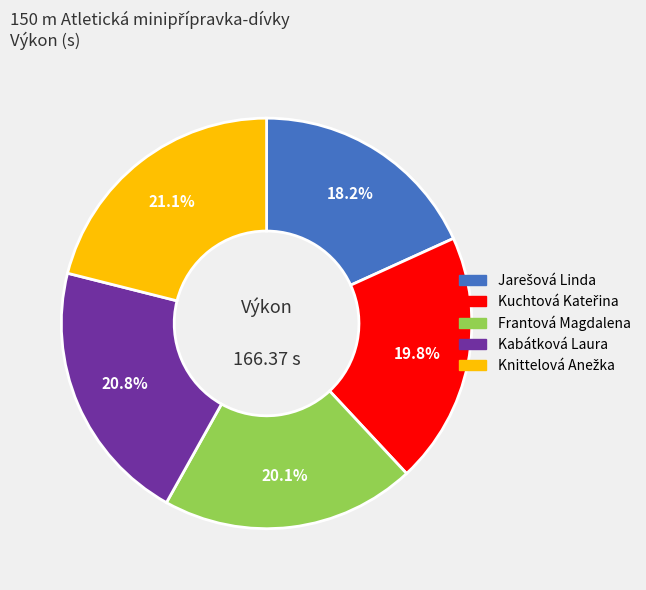

Does Frantová Magdalena account for over 50% of the chart?

No